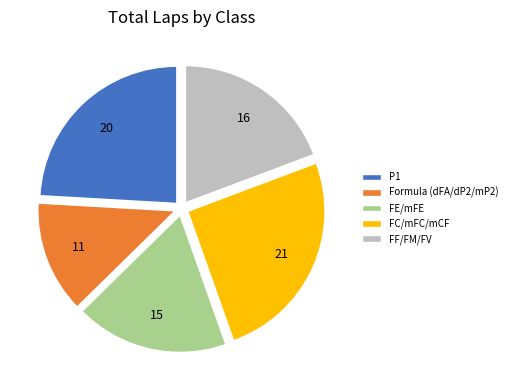

True or false: P1 accounts for 17% of the total.

False